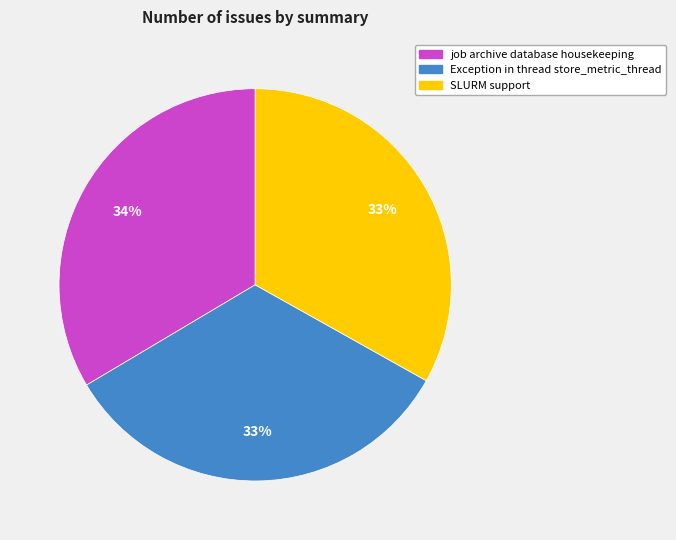

Approximately how many times larger is the value at job archive database housekeeping compared to Exception in thread store_metric_thread?

1.0